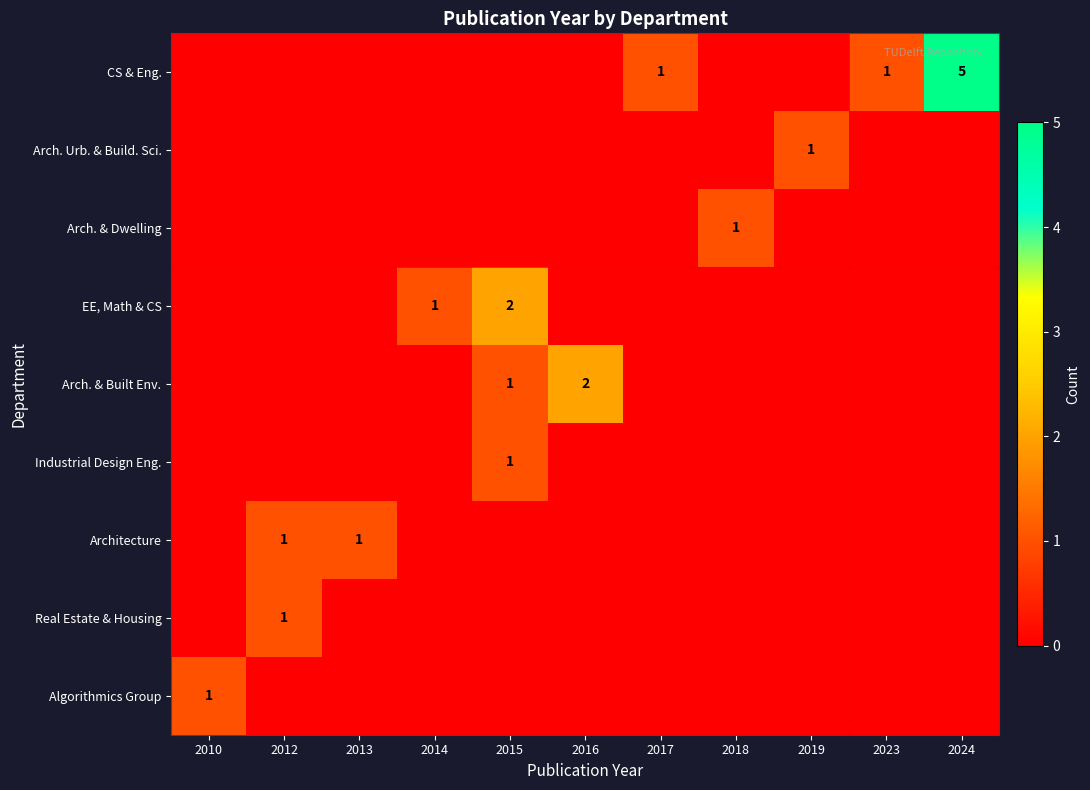

The value of CS & Eng. at 2023 is 0. True or false?

False